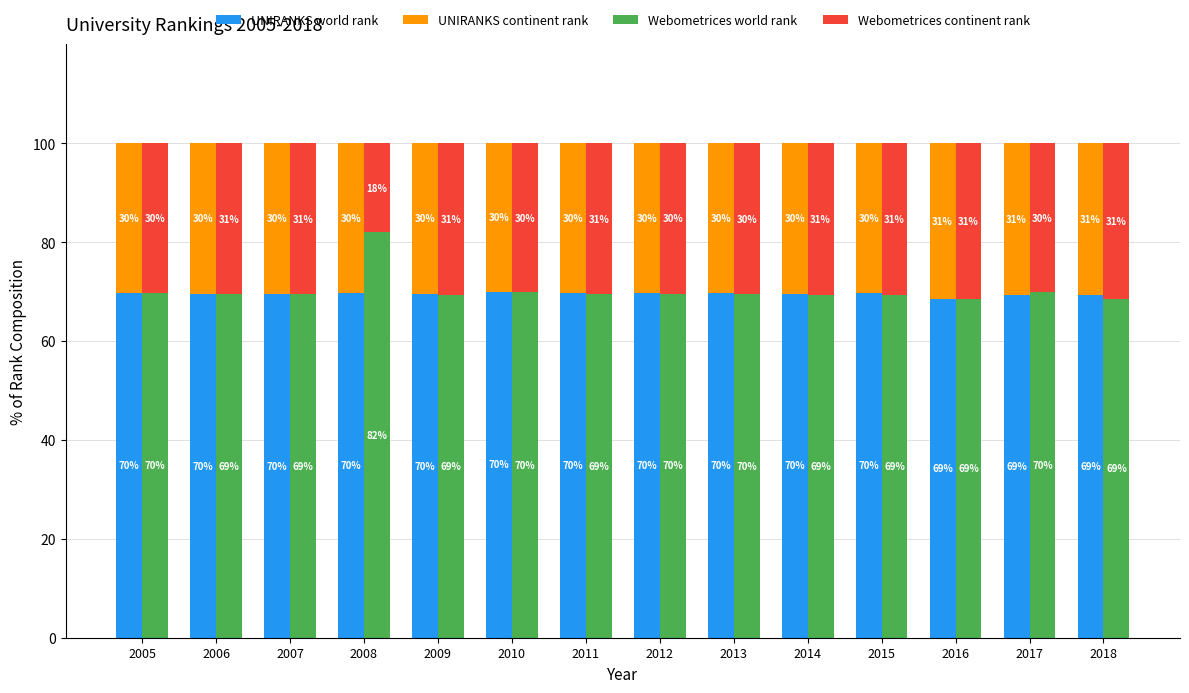

Between 2005 and 2017, which series saw the biggest shift?

UNIRANKS world rank